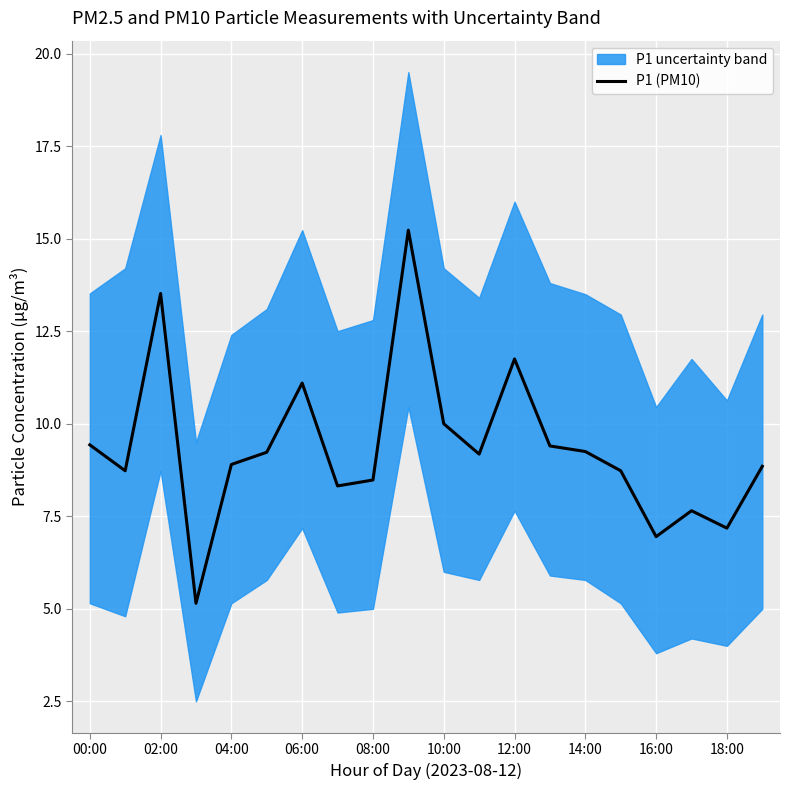

Is it true that P1 (PM10) equals 10.0 at 10:00?

True